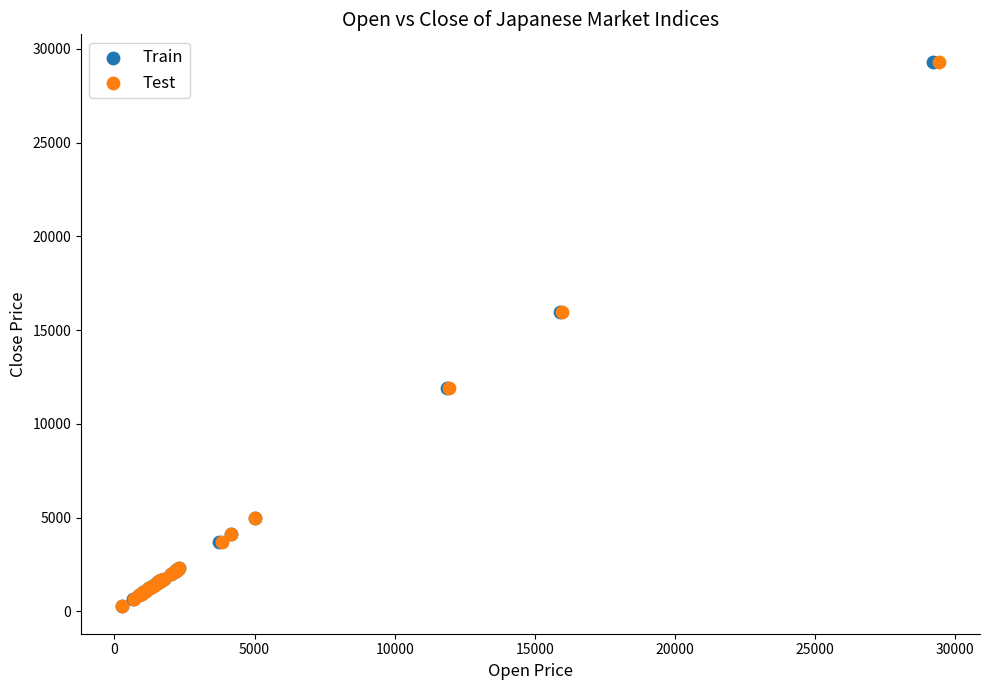

What are all the series names shown in the legend?

Train, Test